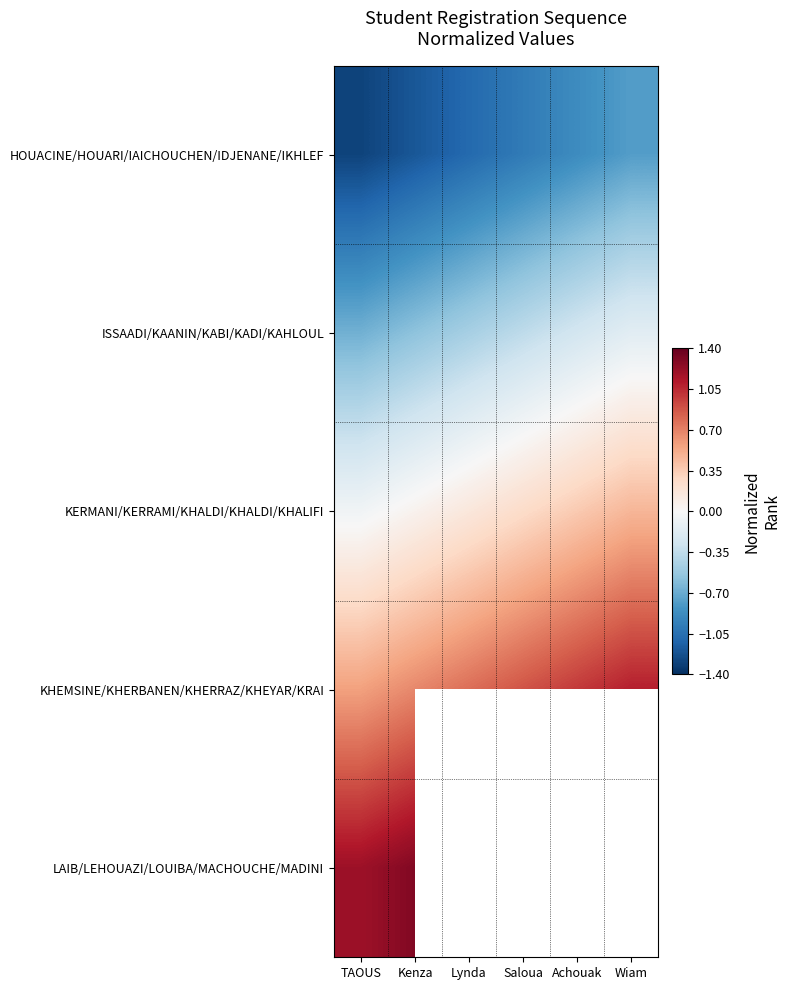

At which category is the sum across all series the highest?

Kenza